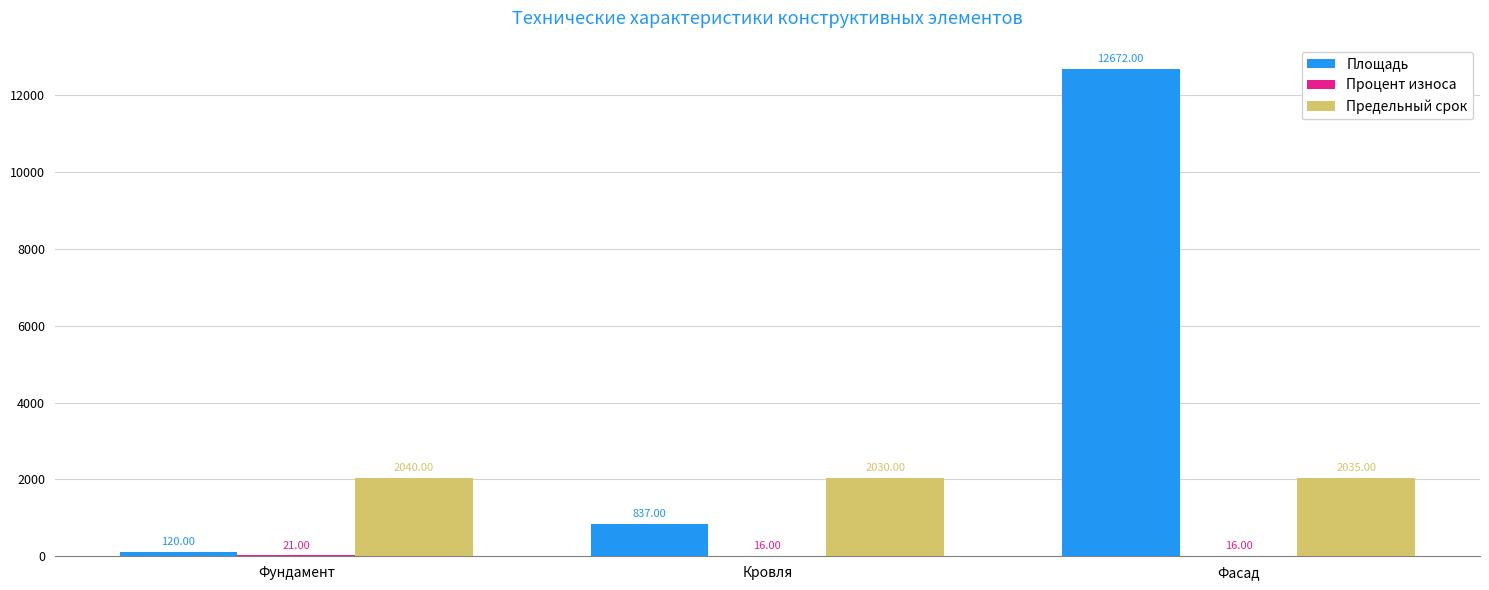

Which category has the highest value in the Площадь series?

Фасад